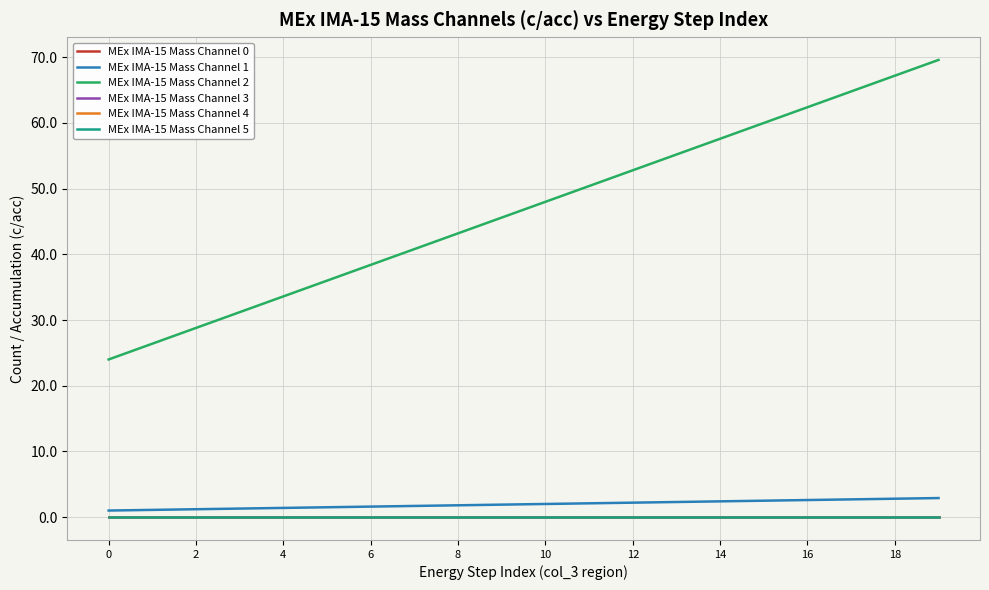

How many lines are shown in the chart?

6